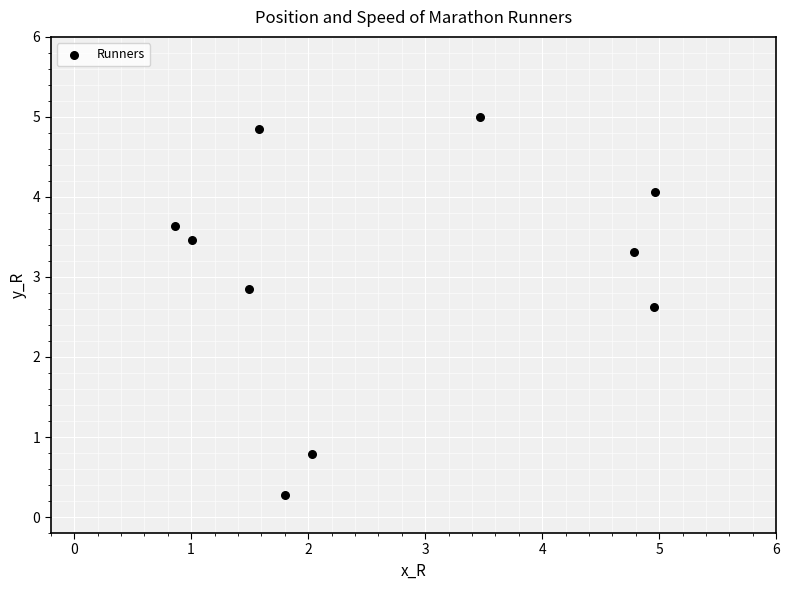

What is the average Y value?

3.1